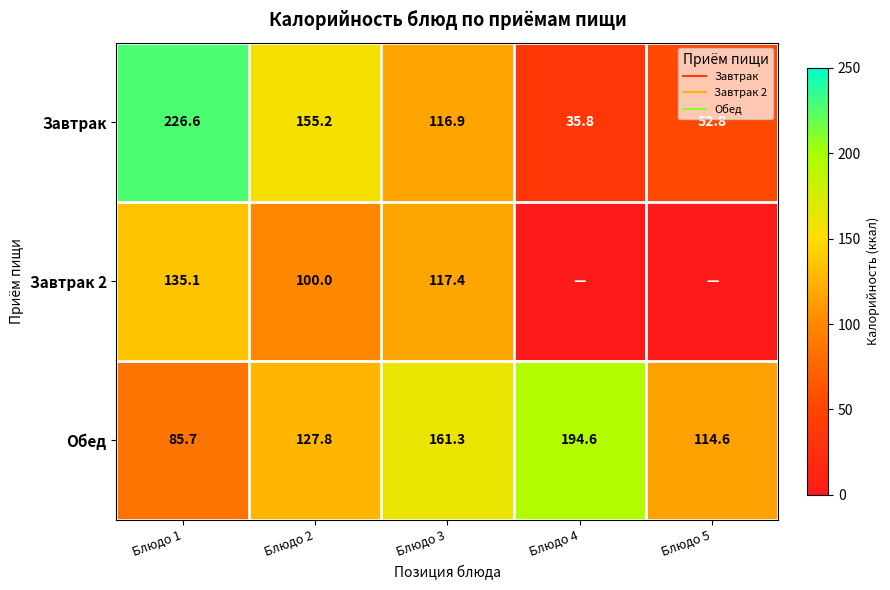

Where is Завтрак nearest to the value 131?

Блюдо 3